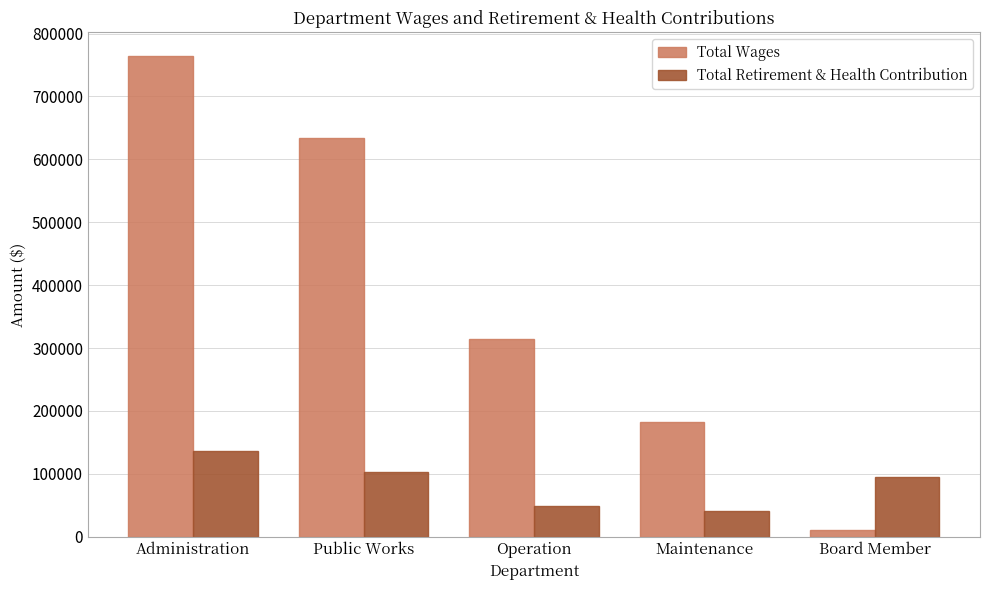

True or false: Total Wages has a value of 315153 at Operation.

True